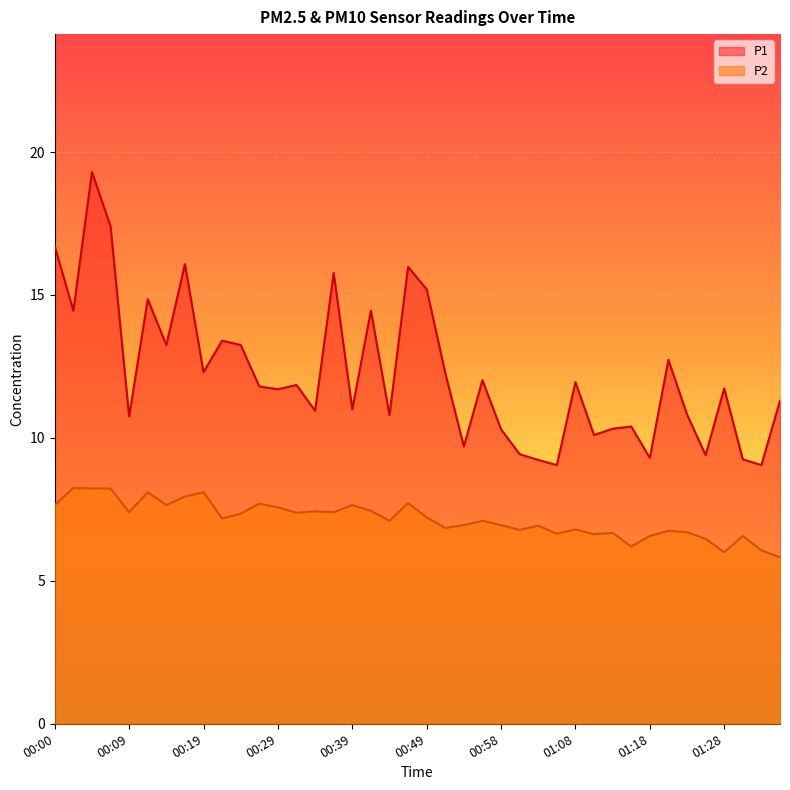

What is the difference between the second highest and minimum values in the P2 series?

2.4